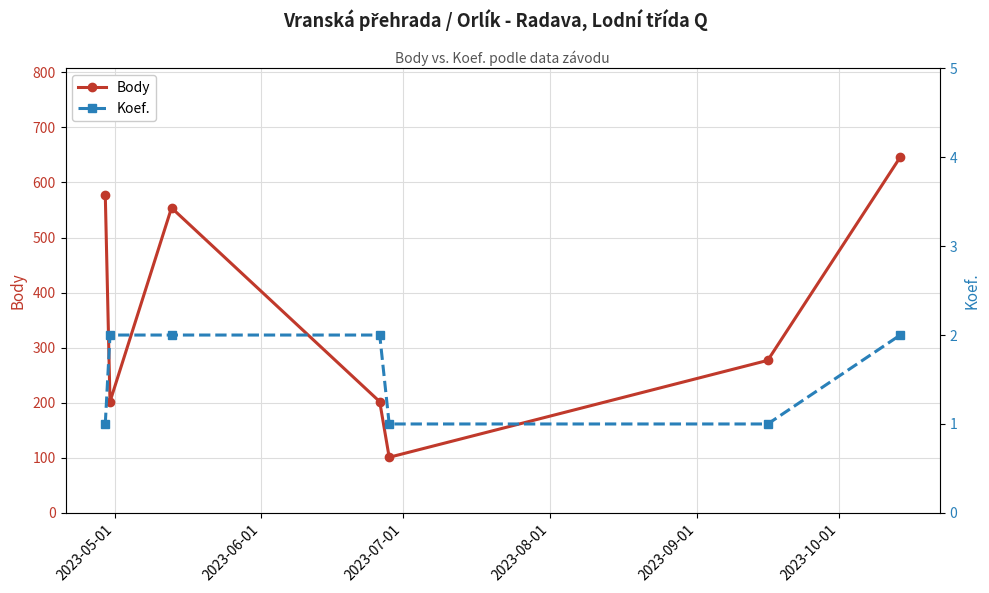

What is the value of the Body point at the 3rd from the left?

554